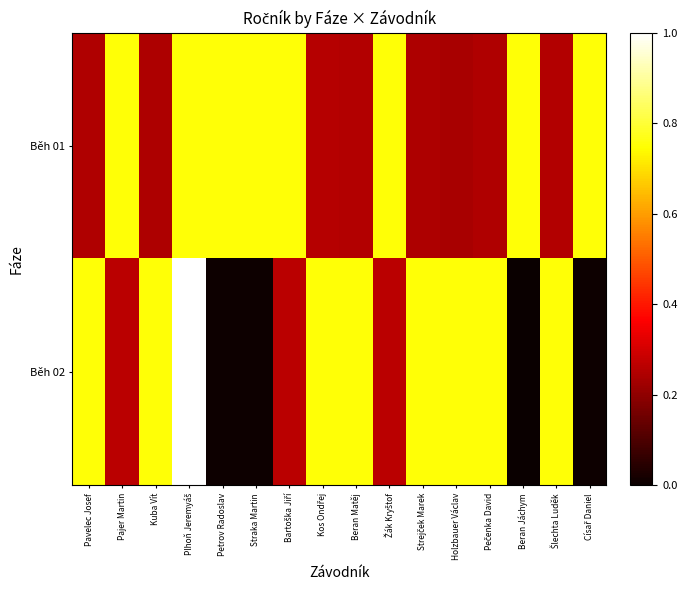

Reading left to right, extract all data points from this chart.

Běh 01: Pavelec Josef=0.2	Pajer Martin=0.8	Kuba Vít=0.2	Plhoň Jeremyáš=0.8	Petrov Radoslav=0.8	Straka Martin=0.8	Bartoška Jiří=0.8	Kos Ondřej=0.3	Beran Matěj=0.3	Žák Kryštof=0.8	Strejček Marek=0.2	Holzbauer Václav=0.2	Pečenka David=0.2	Beran Jáchym=0.8	Šlechta Luděk=0.3	Císař Daniel=0.8
Běh 02: Pavelec Josef=0.8	Pajer Martin=0.3	Kuba Vít=0.8	Plhoň Jeremyáš=1.0	Petrov Radoslav=0.0	Straka Martin=0.0	Bartoška Jiří=0.3	Kos Ondřej=0.8	Beran Matěj=0.8	Žák Kryštof=0.3	Strejček Marek=0.8	Holzbauer Václav=0.8	Pečenka David=0.8	Beran Jáchym=0.0	Šlechta Luděk=0.8	Císař Daniel=0.0